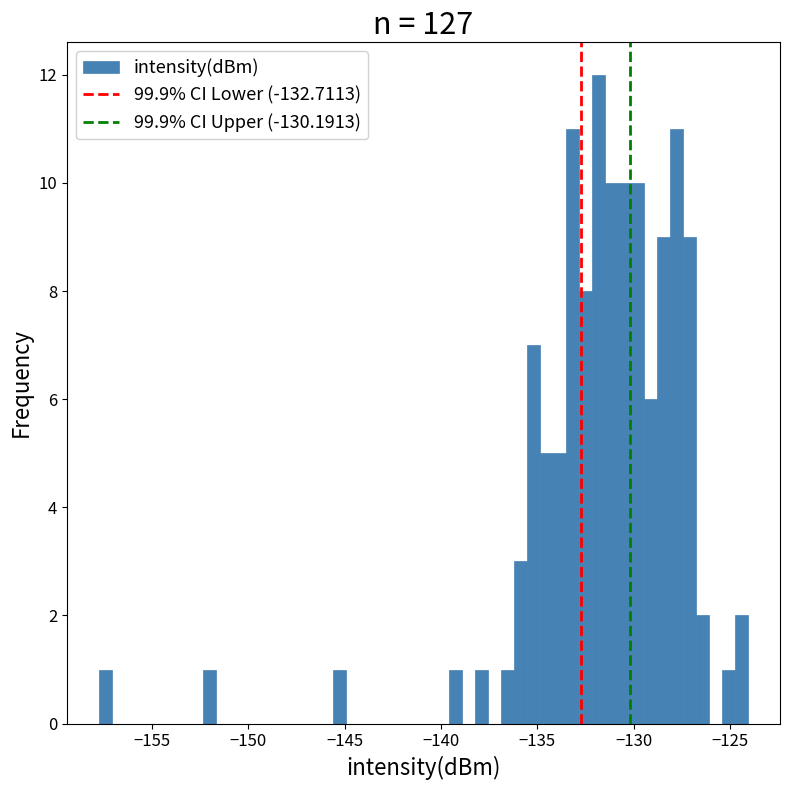

Around what value on the x-axis is the tallest bar? Give the approximate position of its centre, as read against the axis.

-132.0